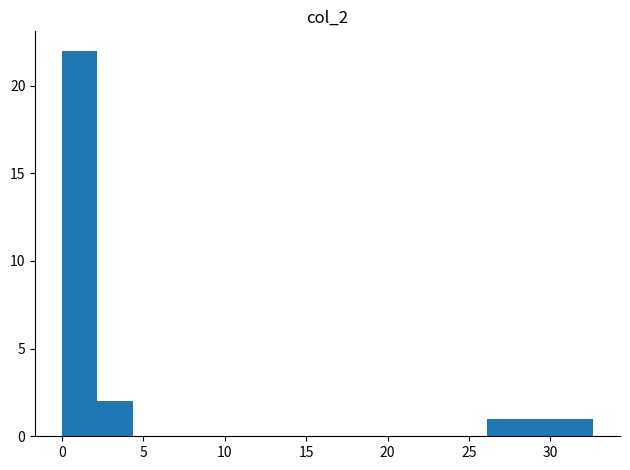

Reading left to right, transcribe this chart: for each bar, give the range it covers on the x-axis and its height. Neither the bar edges nor the heights are printed on the chart, so give them approximately, as read against the axes.

0.0 to 2.0: 22
2.0 to 4.5: 2
4.5 to 6.5: 0
6.5 to 8.5: 0
8.5 to 11.0: 0
11.0 to 13.0: 0
13.0 to 15.0: 0
15.0 to 17.5: 0
17.5 to 19.5: 0
19.5 to 22.0: 0
22.0 to 24.0: 0
24.0 to 26.0: 0
26.0 to 28.5: 1
28.5 to 30.5: 1
30.5 to 32.5: 1